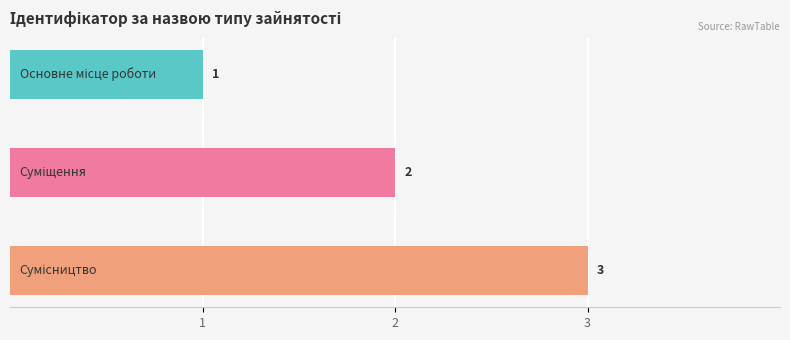

What is the maximum value shown in the chart?

3